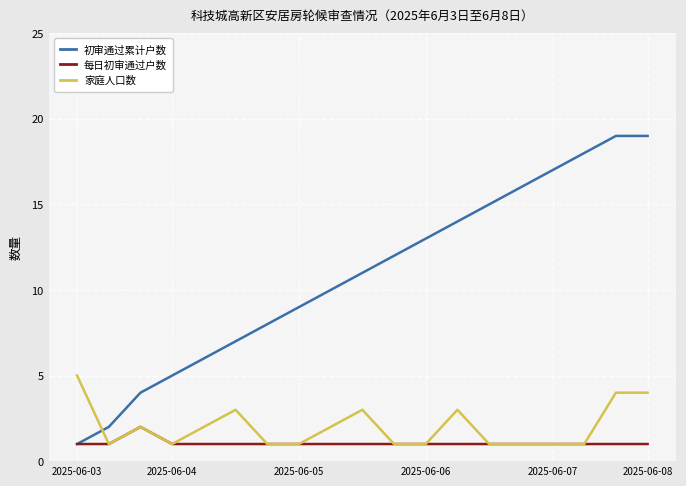

Count the number of categories in the chart.

19